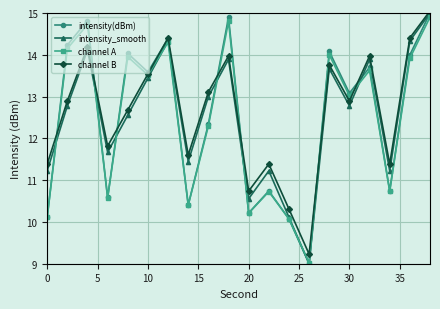

What is the lowest value of the intensity(dBm) series?

9.0